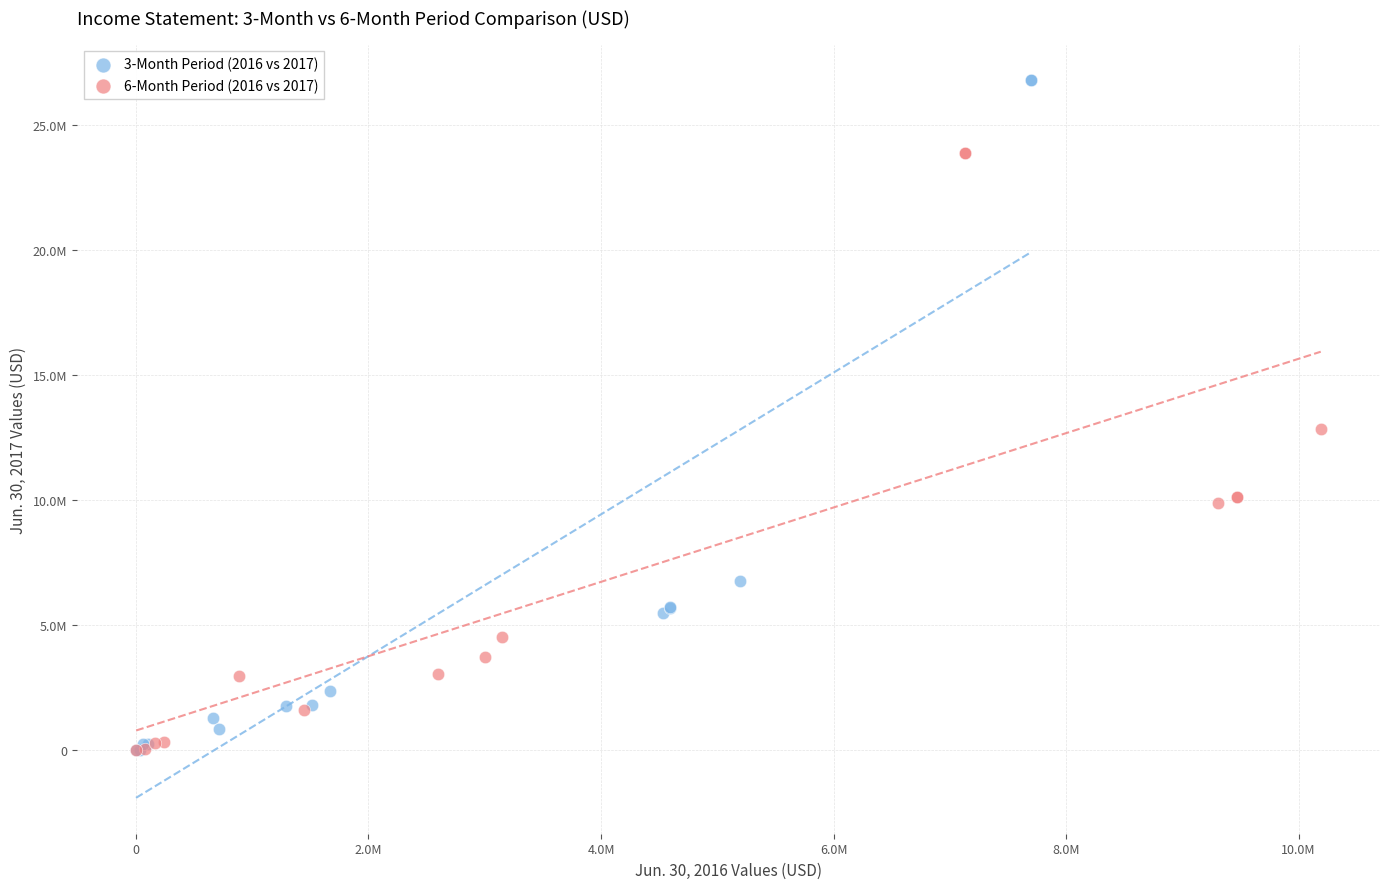

What are all the series names shown in the legend?

3-Month Period (2016 vs 2017), 6-Month Period (2016 vs 2017)